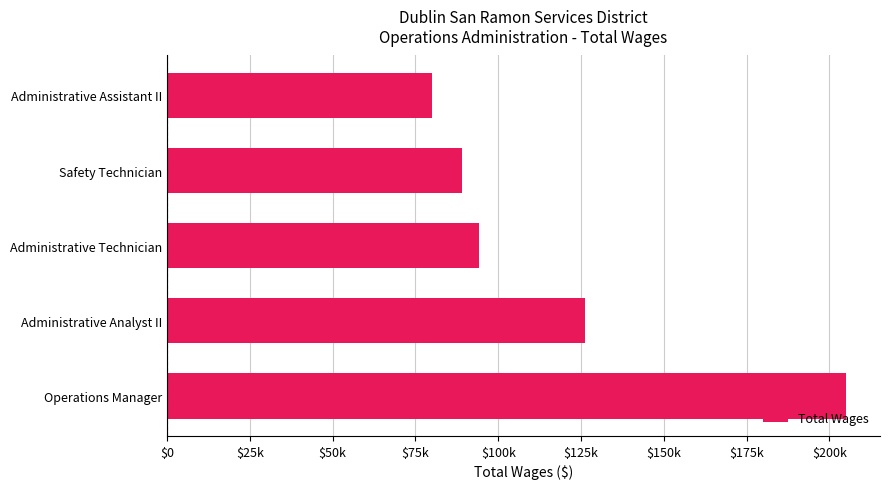

What is the smallest value displayed?

79966